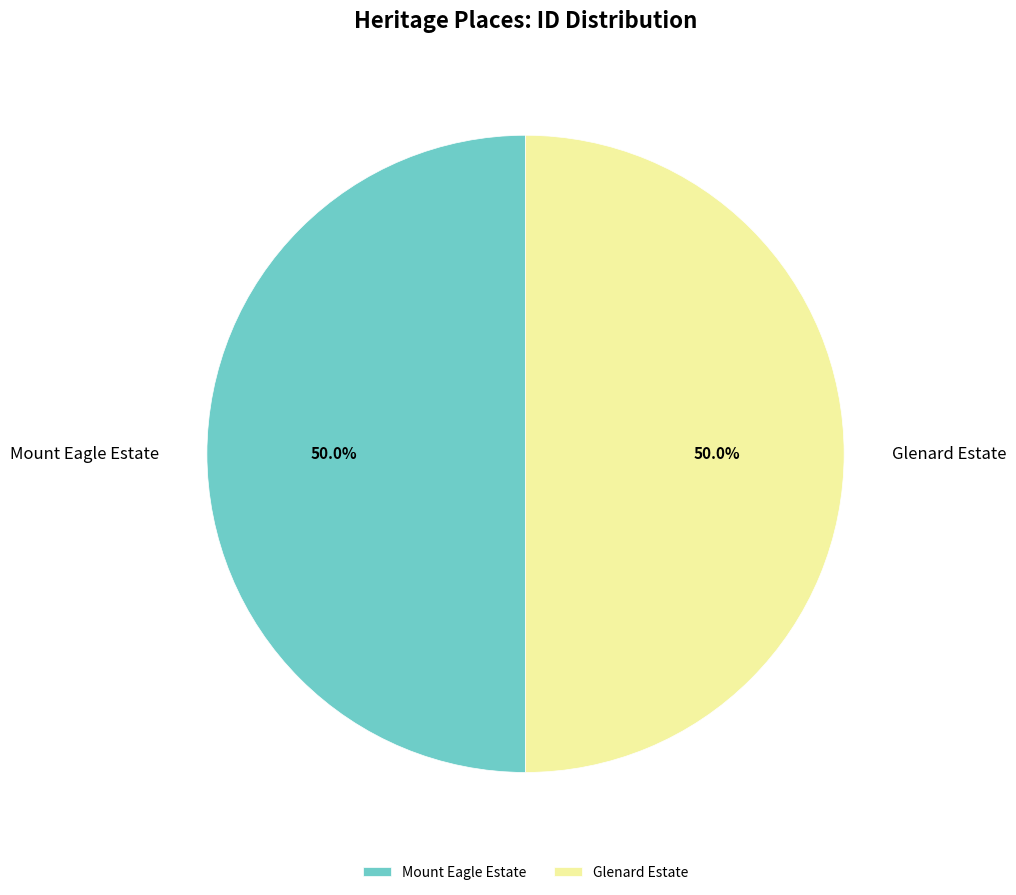

What is the ratio of the value at Mount Eagle Estate to the value at Glenard Estate?

1.0